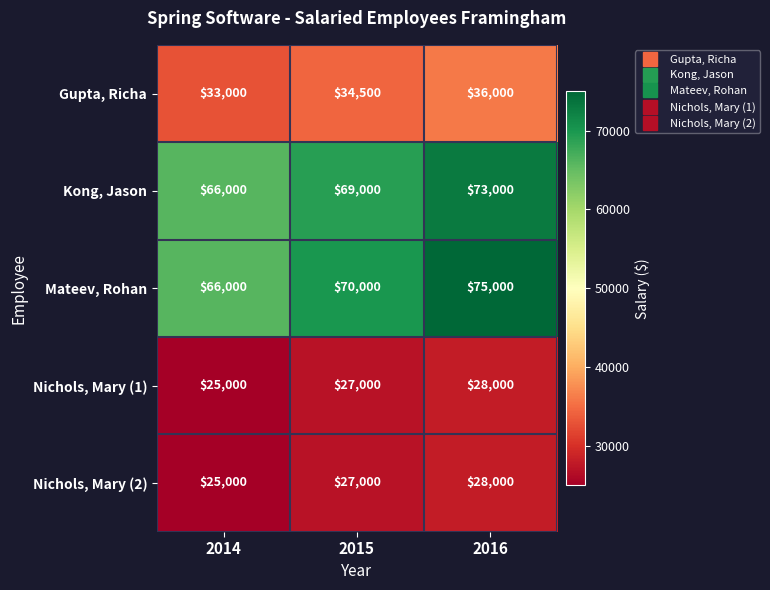

How many data points in Mateev, Rohan are less than 70000?

1